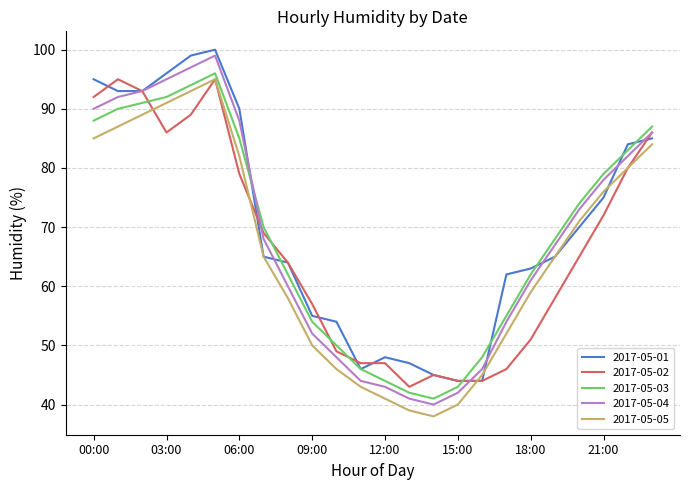

Which series has the largest range (max minus min)?

2017-05-04